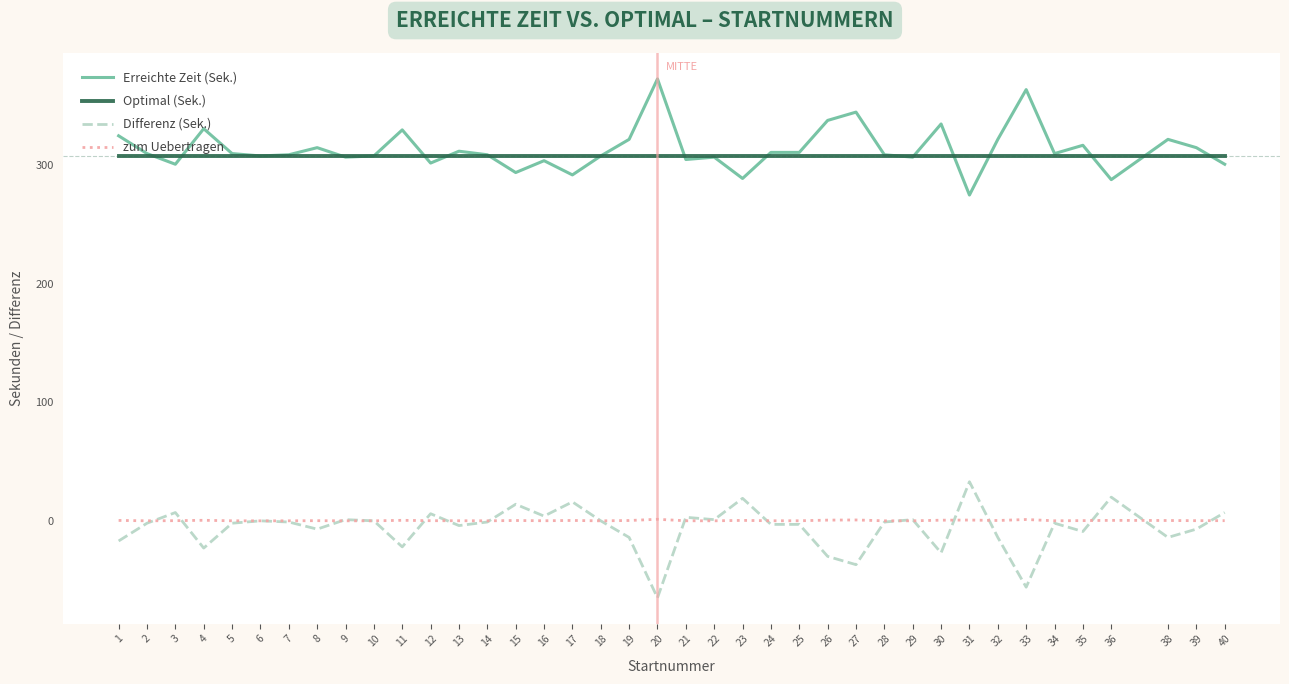

Which series has the largest total across all categories?

Erreichte Zeit (Sek.)